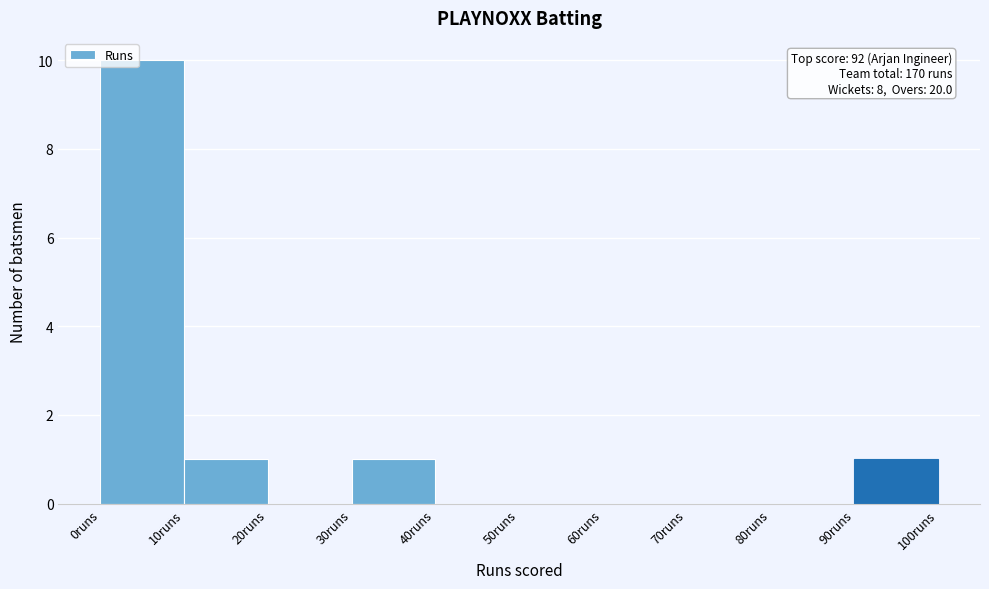

Which range on the x-axis has the tallest bar?

0 to 10